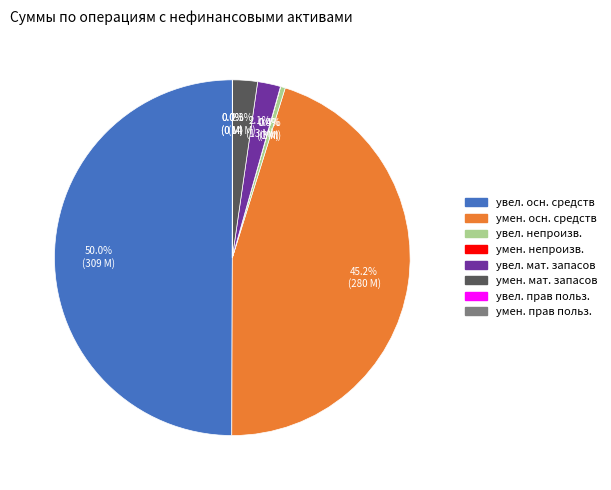

Between увел. осн. средств and увел. непроизв., which is larger?

увел. осн. средств